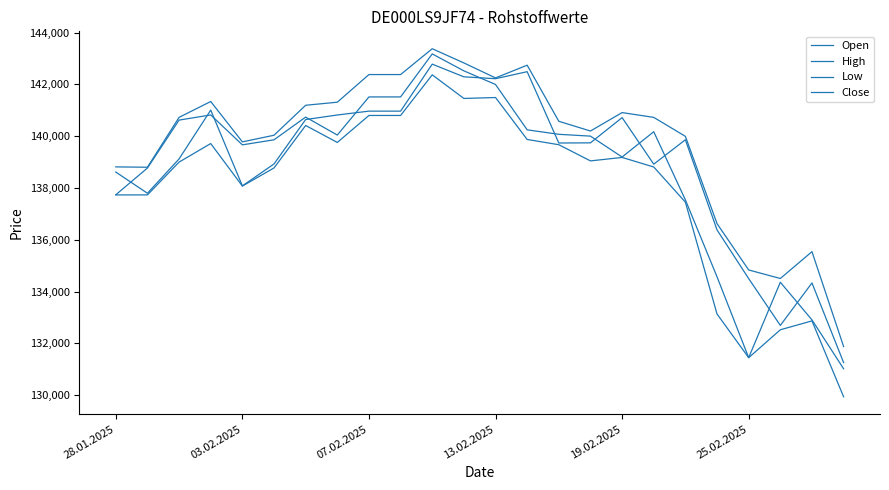

At how many categories does at least one series exceed 140850?

10